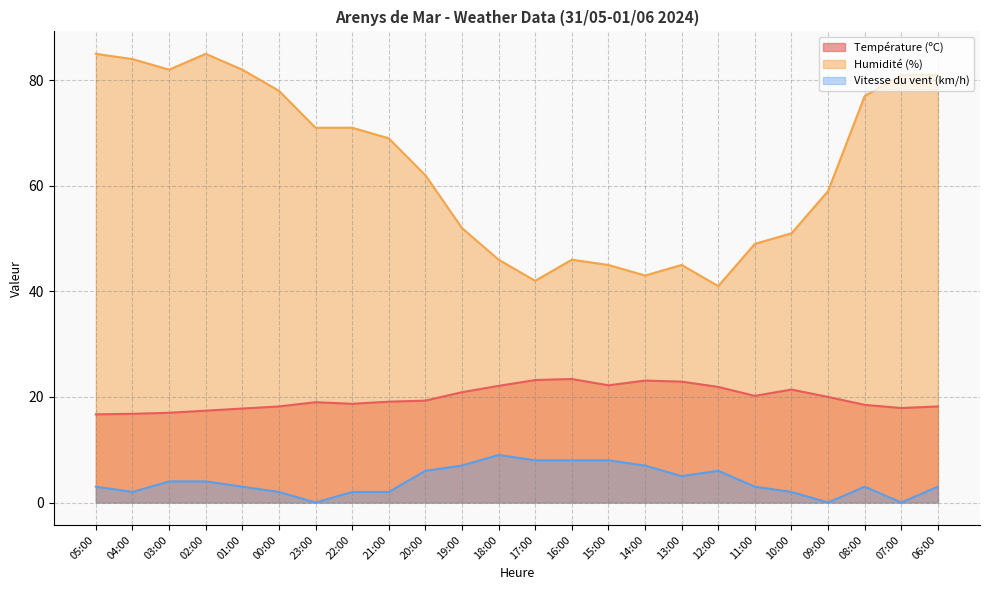

Where is the first local maximum for Humidité (%)?

02:00